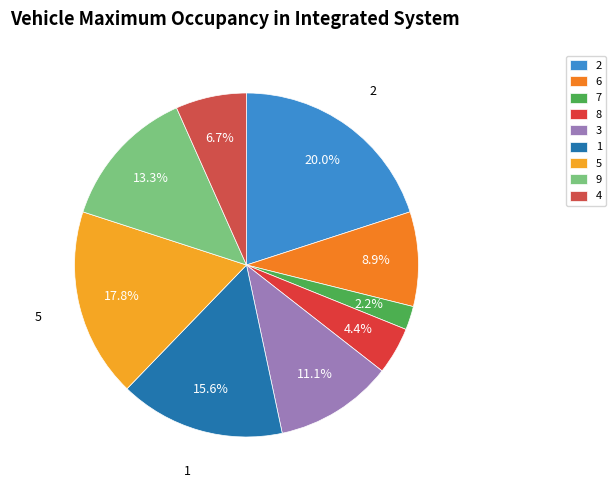

What is the change in value from 6 to 1?

+3